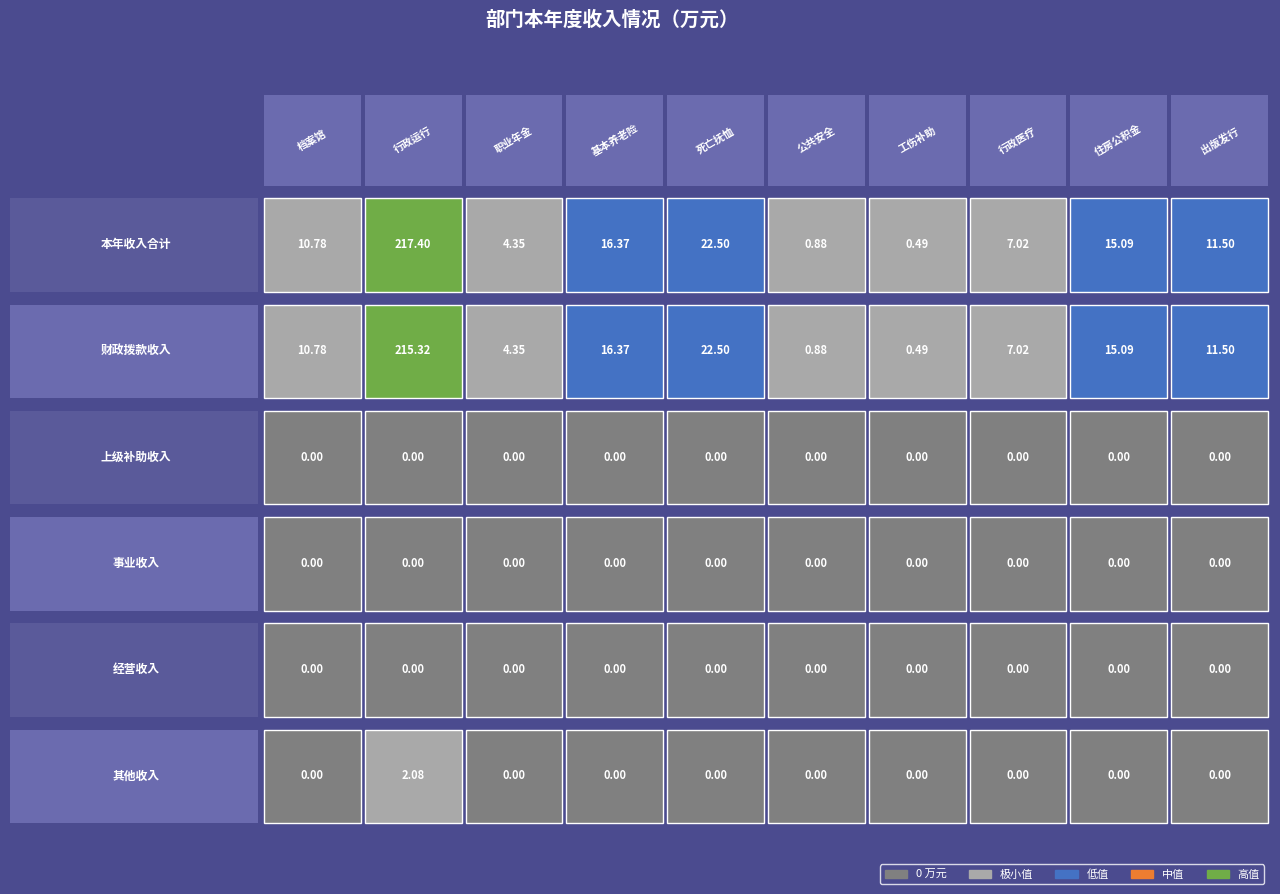

Which series has the largest total across all categories?

本年收入合计